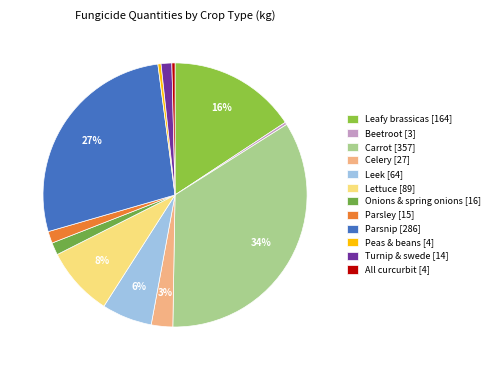

Which category has the smallest portion of the pie?

Beetroot